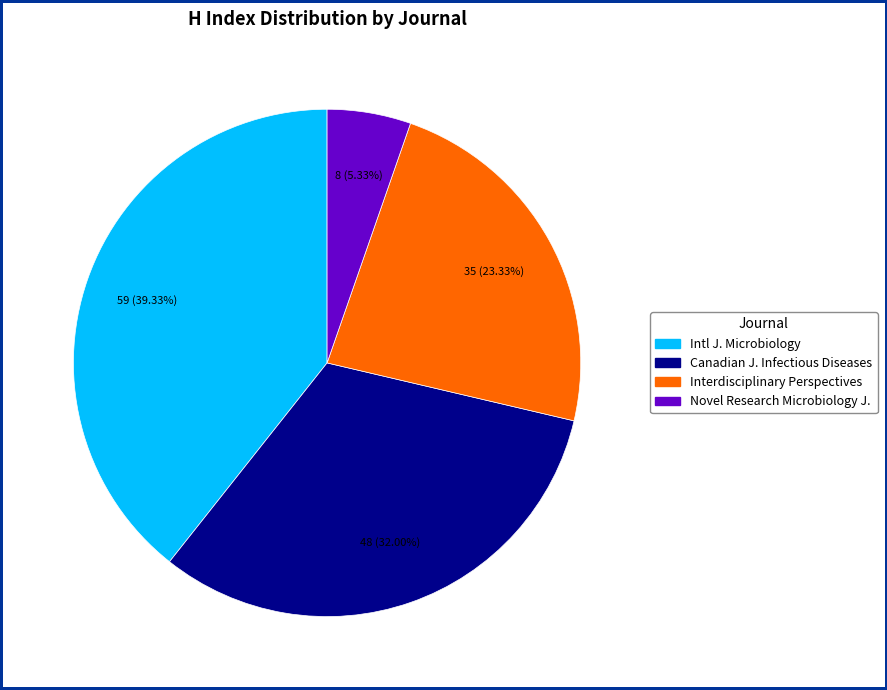

Does any single category account for the majority?

No